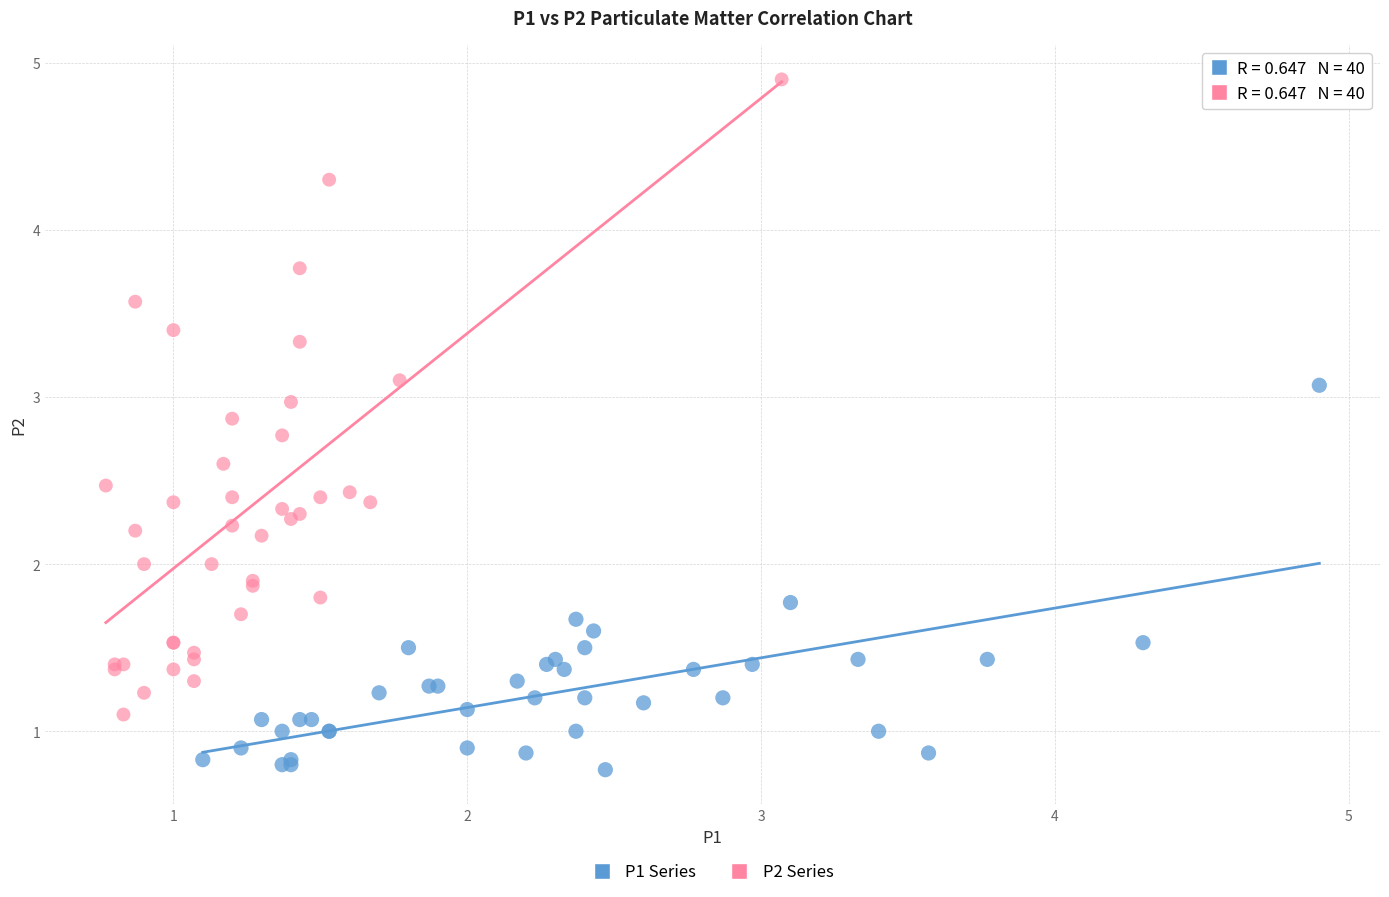

Which series has the largest Y range (max minus min)?

P2 Series